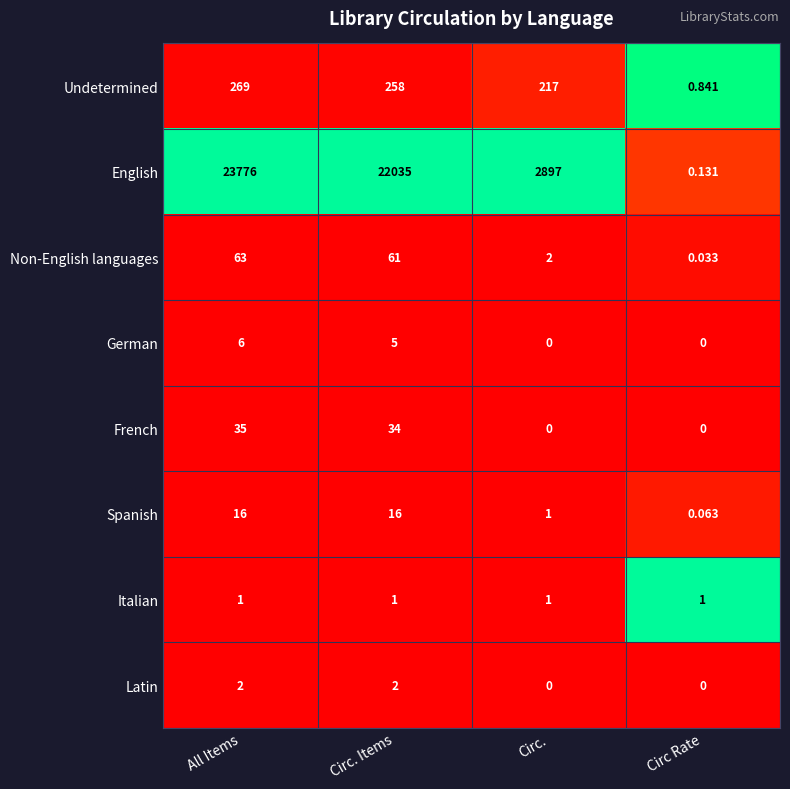

Rank the series by their maximum value, from highest to lowest.

English, Undetermined, Non-English languages, French, Spanish, German, Latin, Italian